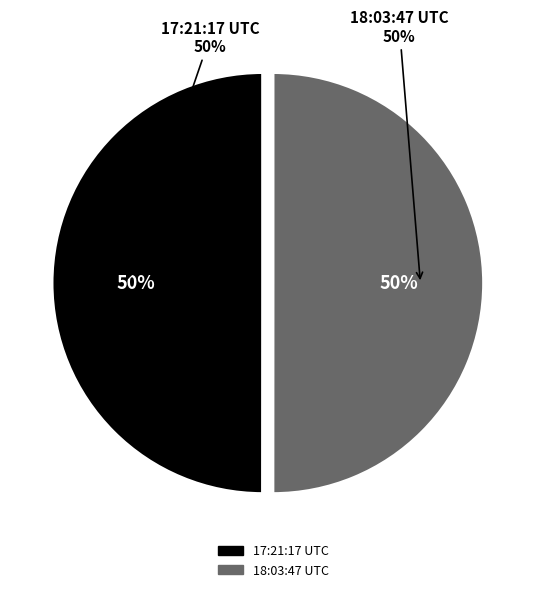

Count the number of slices in the pie.

2